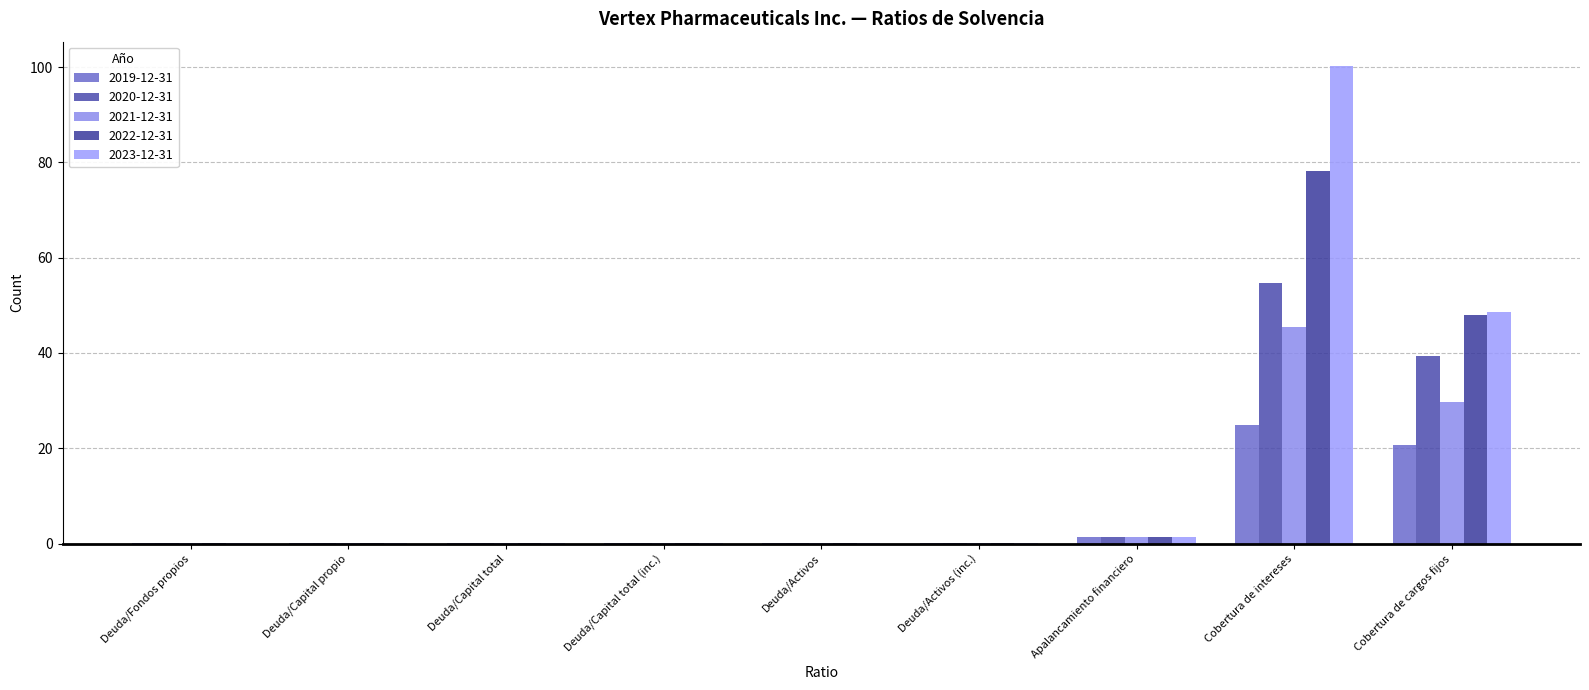

Reading left to right, what are all the values shown in this chart?

2019-12-31: 0.1	0.1	0.1	0.1	0.1	0.1	1.4	24.8	20.8
2020-12-31: 0.1	0.1	0.1	0.1	0.1	0.1	1.4	54.6	39.4
2021-12-31: 0.1	0.1	0.1	0.1	0.0	0.1	1.3	45.4	29.6
2022-12-31: 0.0	0.1	0.0	0.1	0.0	0.1	1.3	78.2	48.0
2023-12-31: 0.0	0.1	0.0	0.0	0.0	0.0	1.3	100.3	48.7